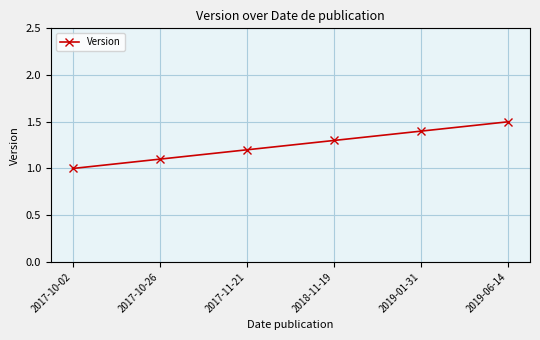

What is the sum of the values at 2019-06-14 and 2019-01-31?

2.9